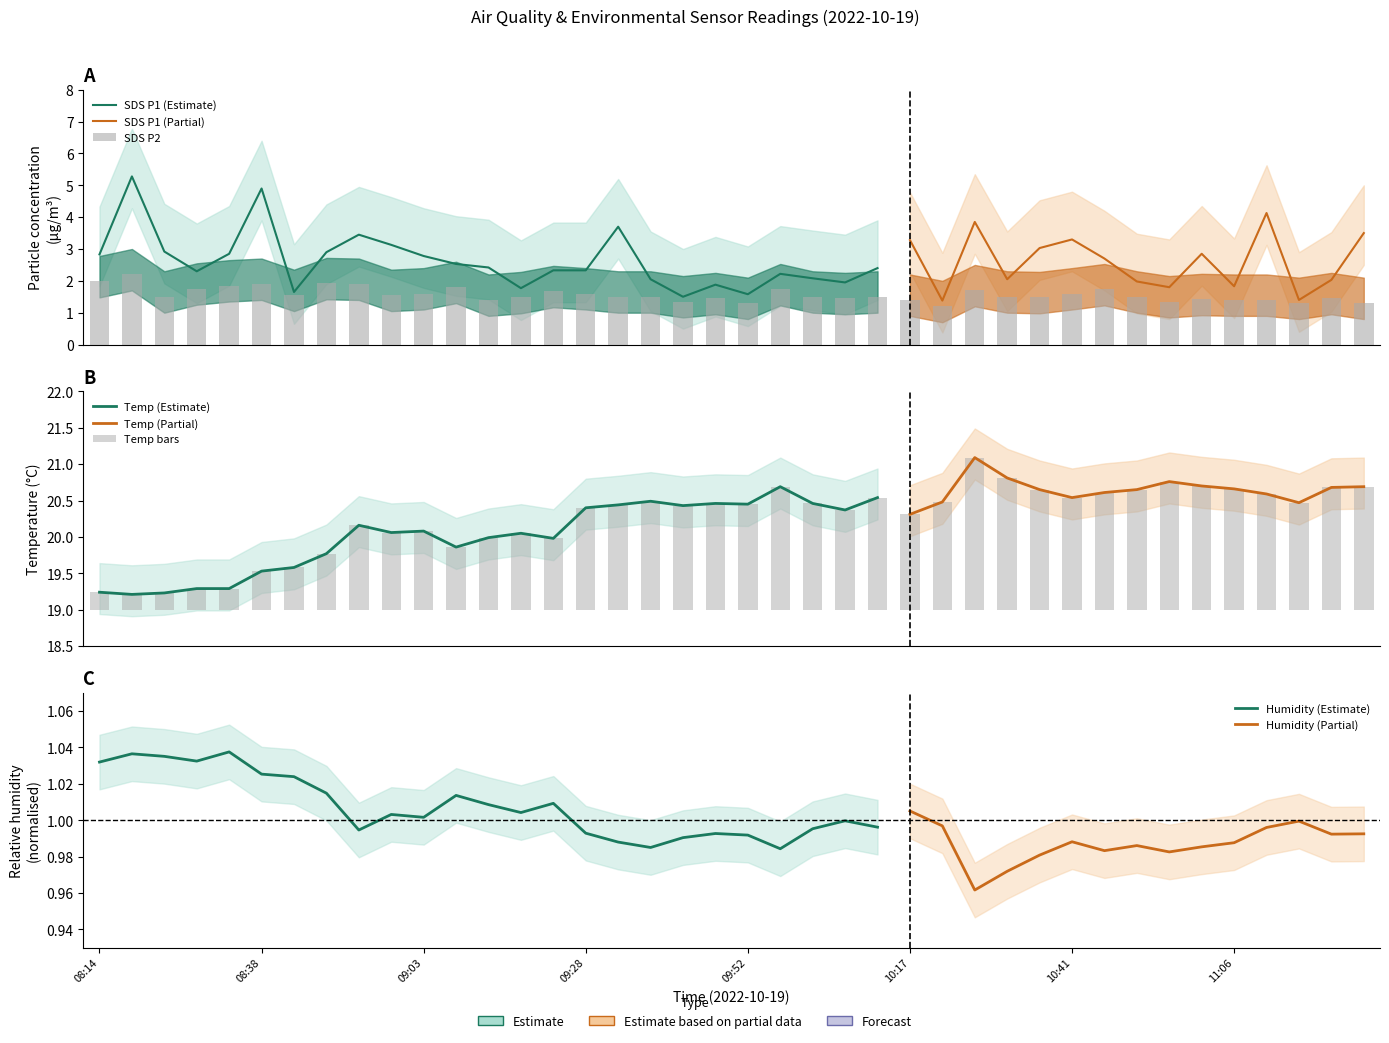

Where is SDS_P2 nearest to the value 1?

10:21